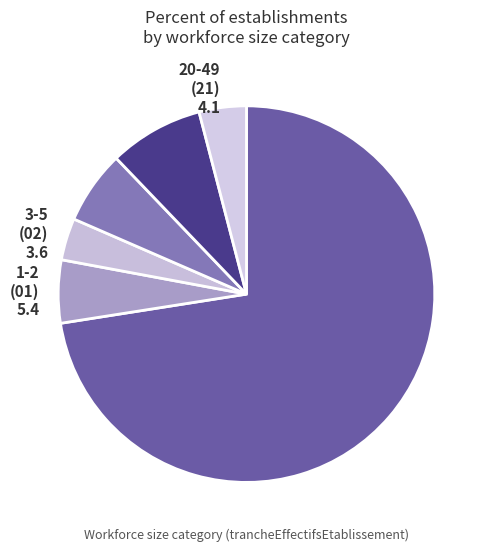

Is it true that 1-2 (01) 5.4 is 5% of the pie?

True